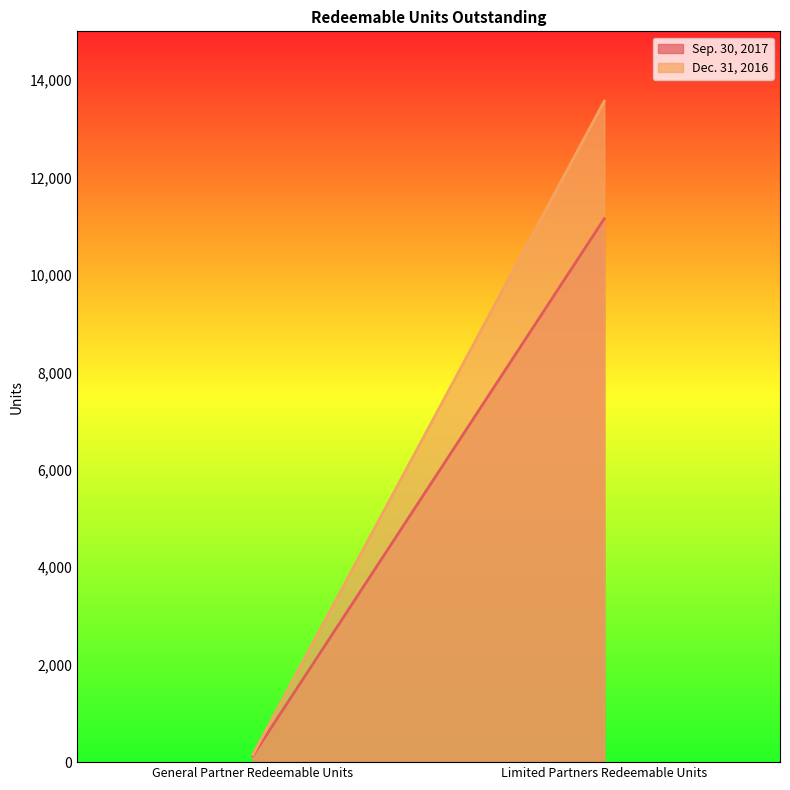

Reading left to right, list all the values displayed in this chart.

Sep. 30, 2017: 129.1	11154.1
Dec. 31, 2016: 151.7	13566.8